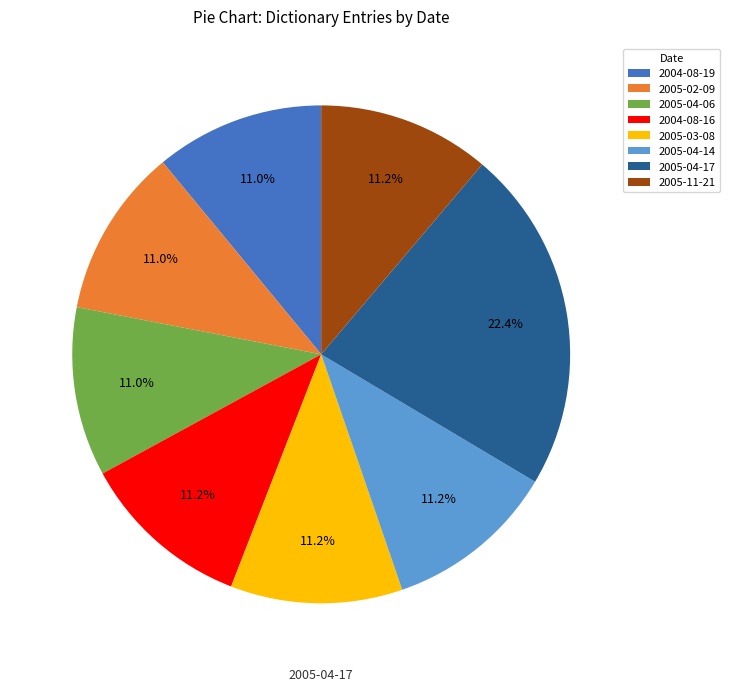

To the nearest percent, what is the average slice percentage?

12%